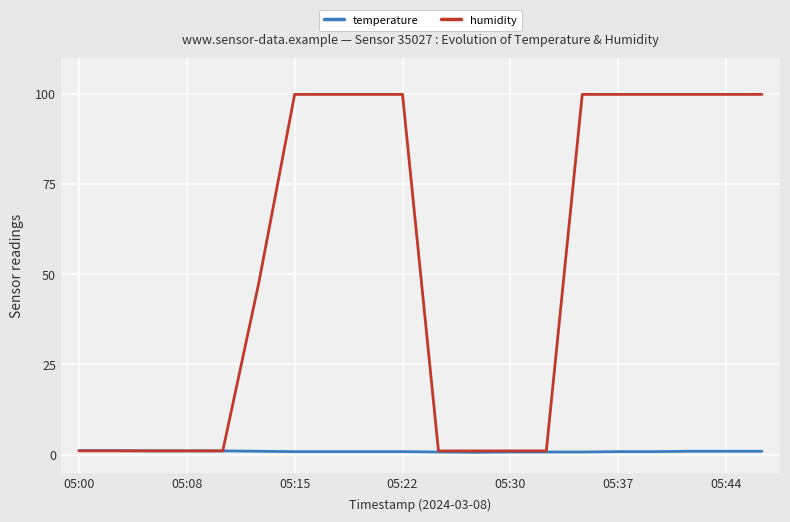

What is the maximum value shown in the chart?

99.9